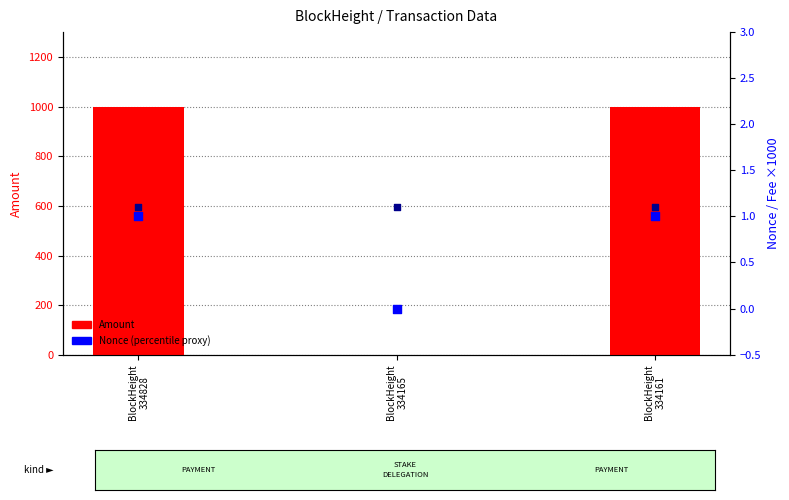

At which category is the sum across all series the highest?

BlockHeight
334161